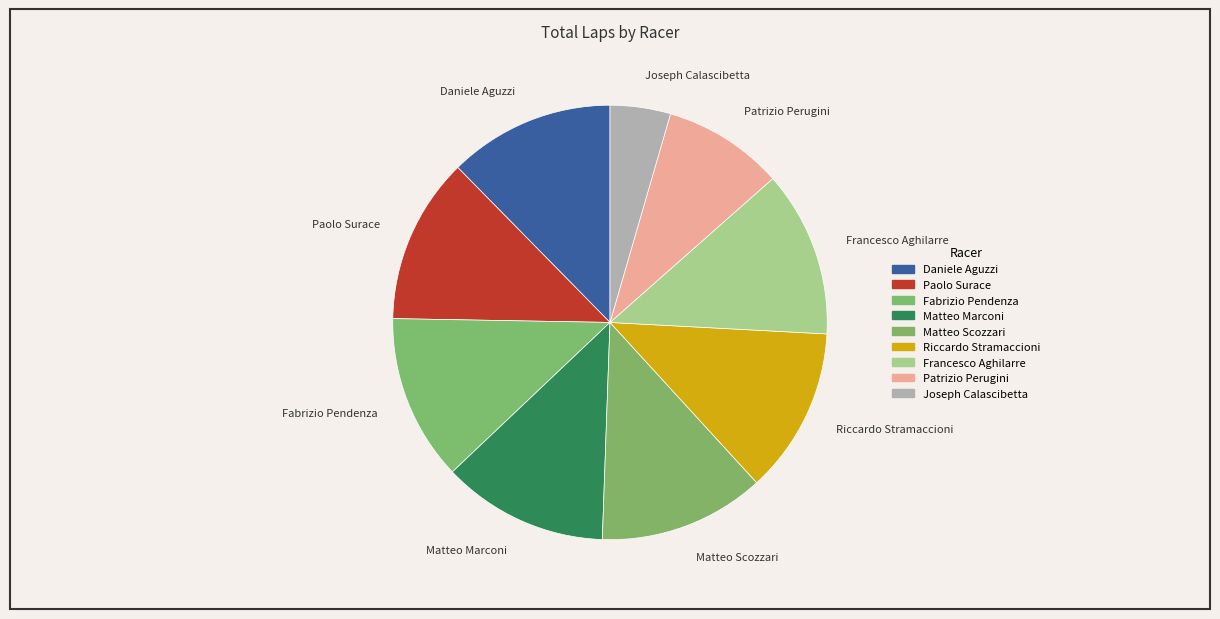

Combined, do Matteo Marconi and Fabrizio Pendenza account for over 50%?

No